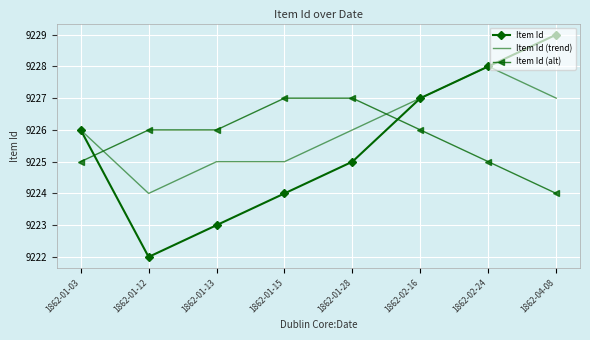

Reading left to right, list all the values displayed in this chart.

Item Id: 9226	9222	9223	9224	9225	9227	9228	9229
Item Id (trend): 9226	9224	9225	9225	9226	9227	9228	9227
Item Id (alt): 9225	9226	9226	9227	9227	9226	9225	9224